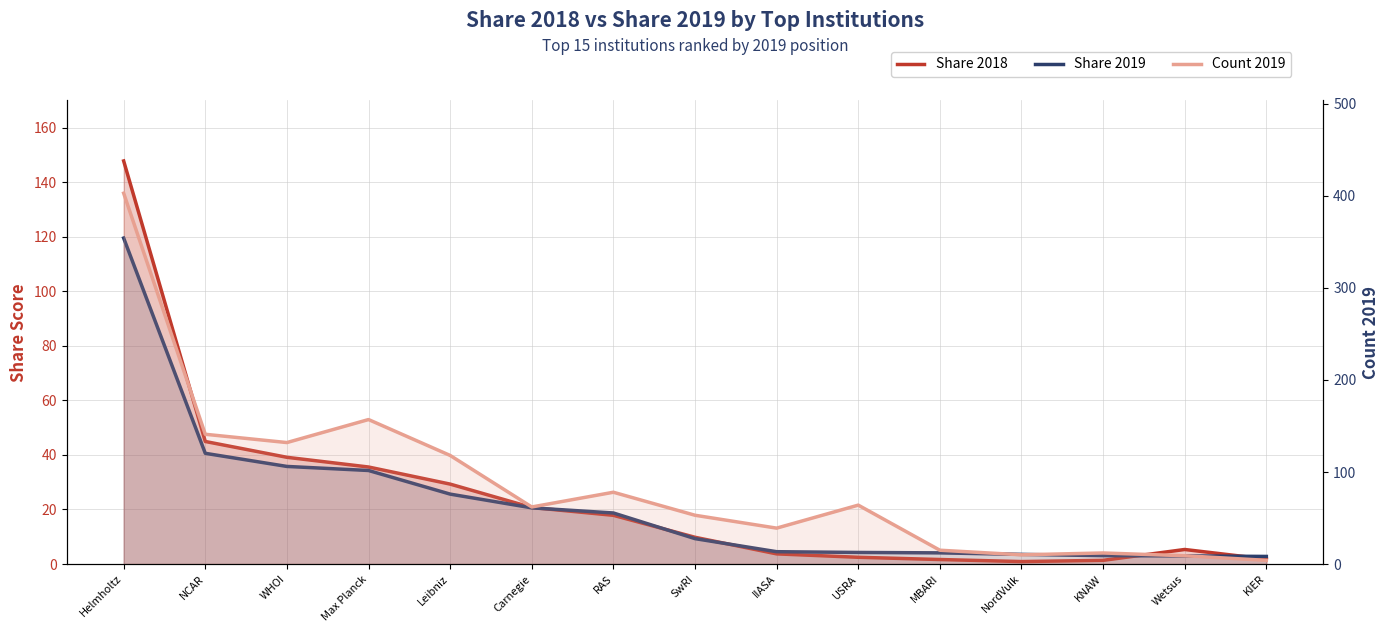

True or false: Share 2018 and Count 2019 cross at least once.

False